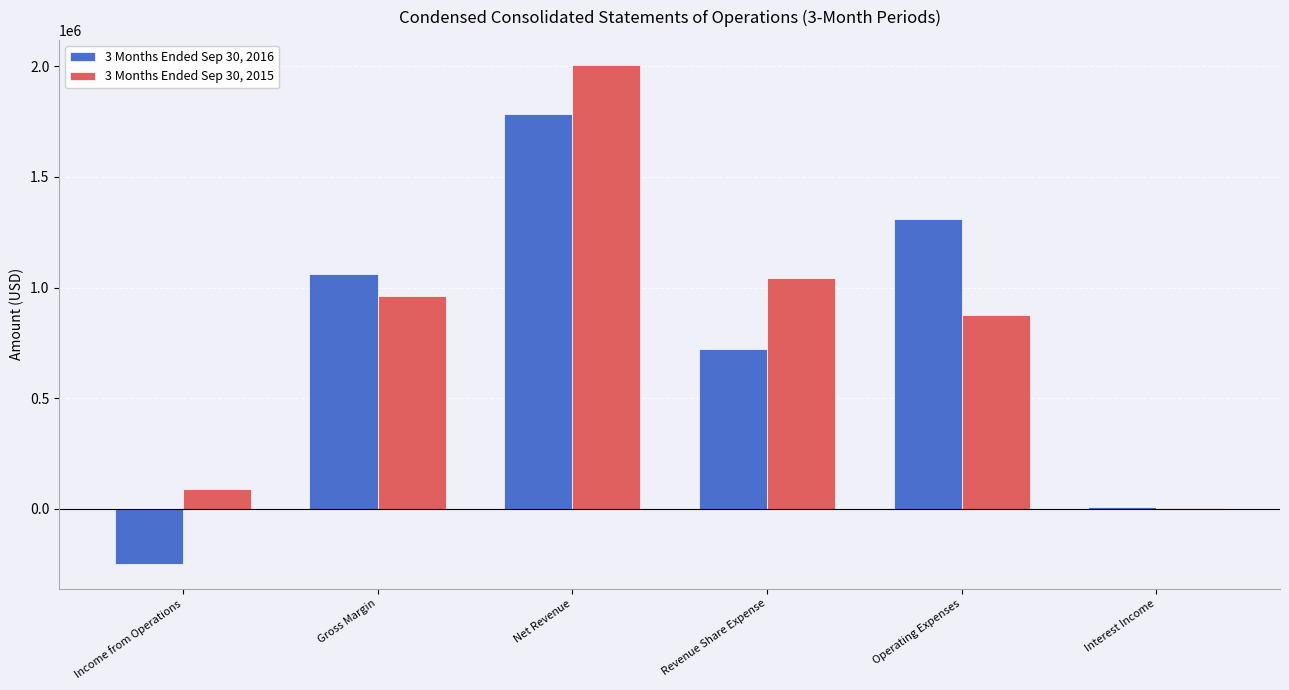

What is the average value of the 3 Months Ended Sep 30, 2015 series?

829697